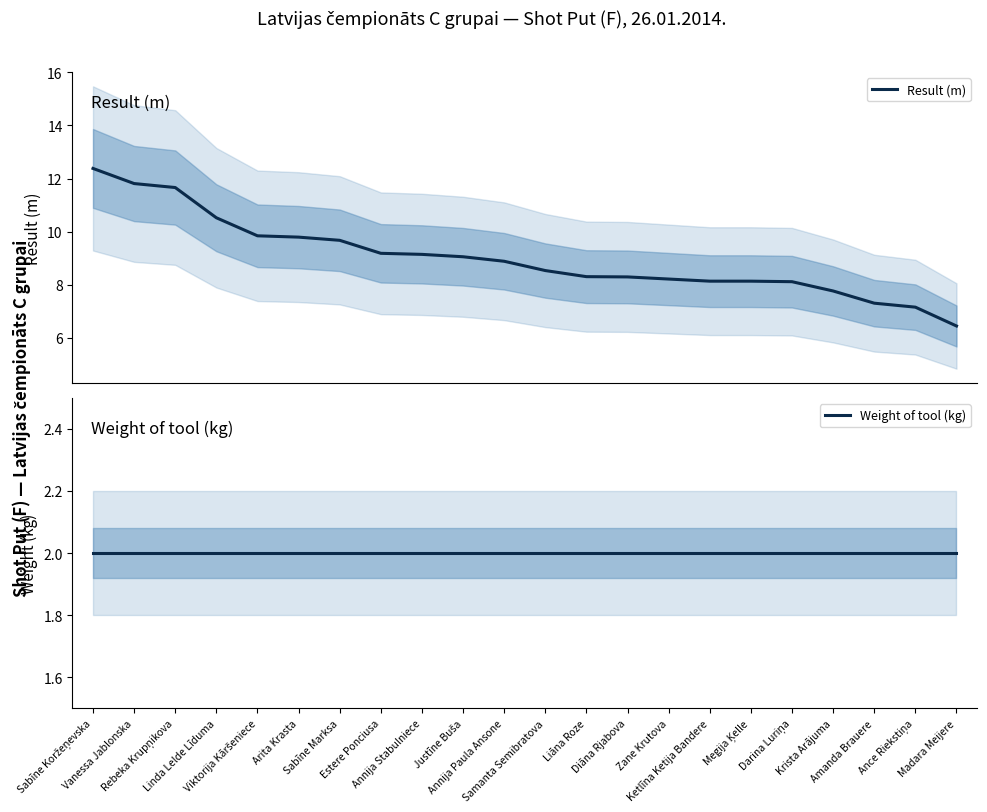

What is the label of the 9th point from the right?

Diāna Rjabova